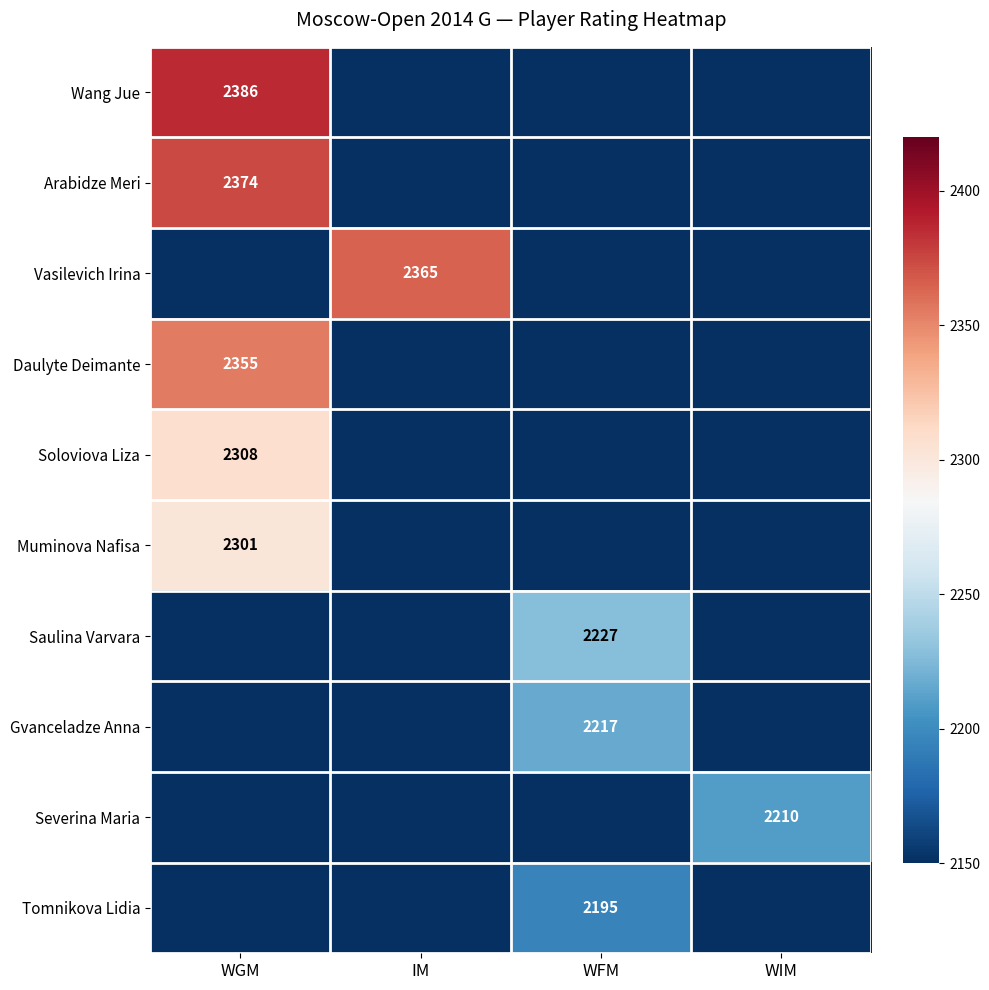

True or false: Tomnikova Lidia has a value of 3522 at WFM.

False